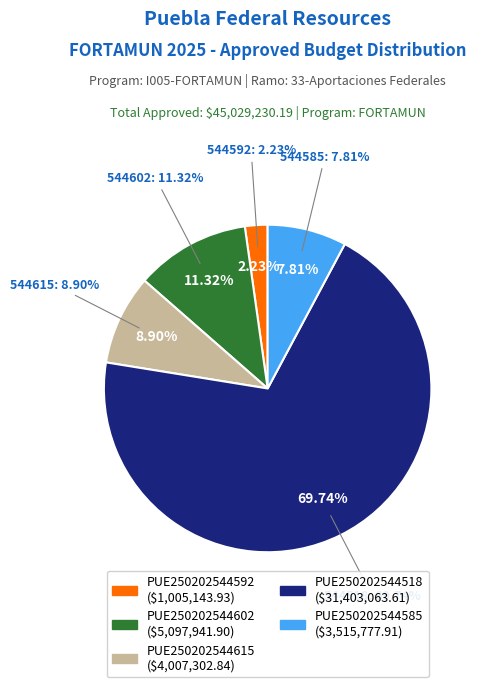

Rank the categories by value from highest to lowest.

PUE250202544518, PUE250202544602, PUE250202544615, PUE250202544585, PUE250202544592